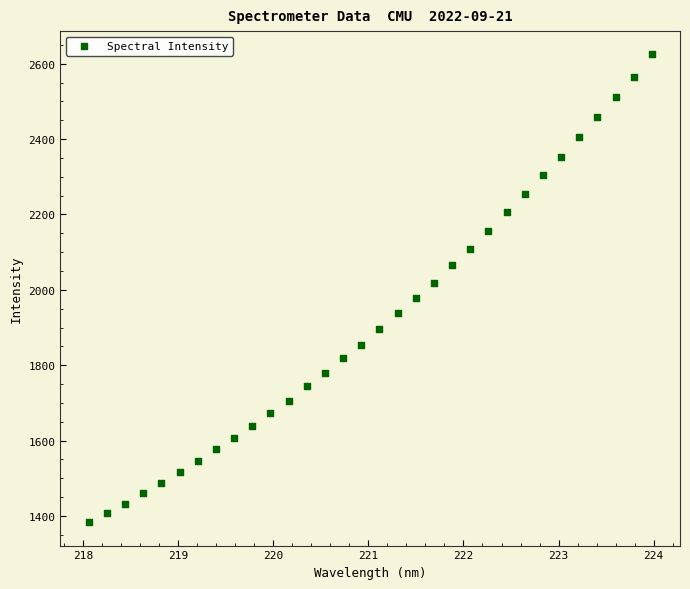

What is the range of X values (max minus min)?

5.9